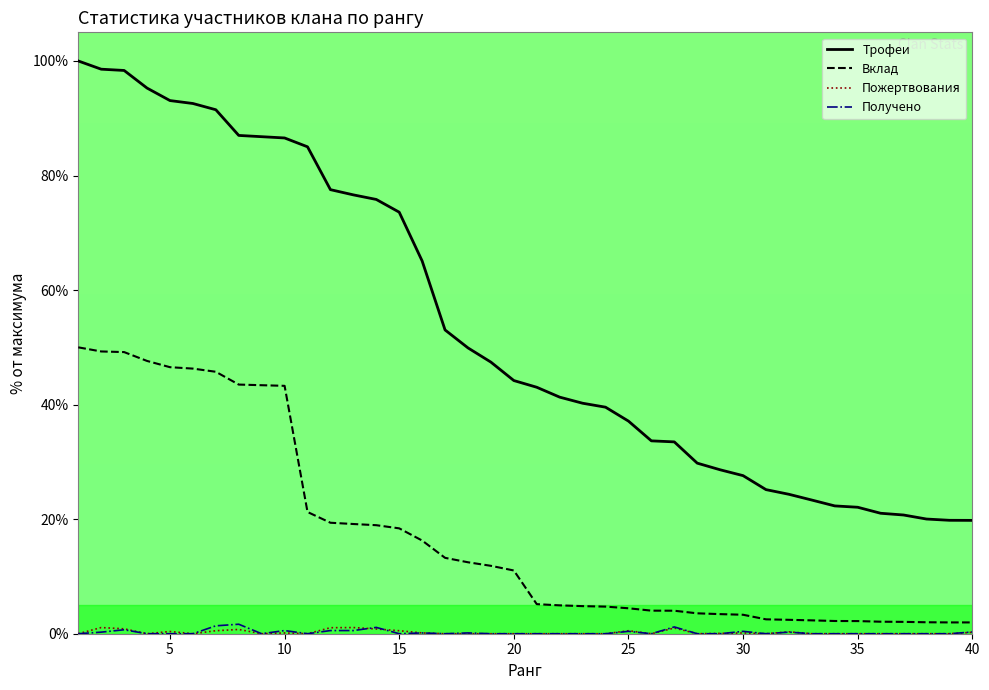

What is the maximum value for Вклад?

50.0